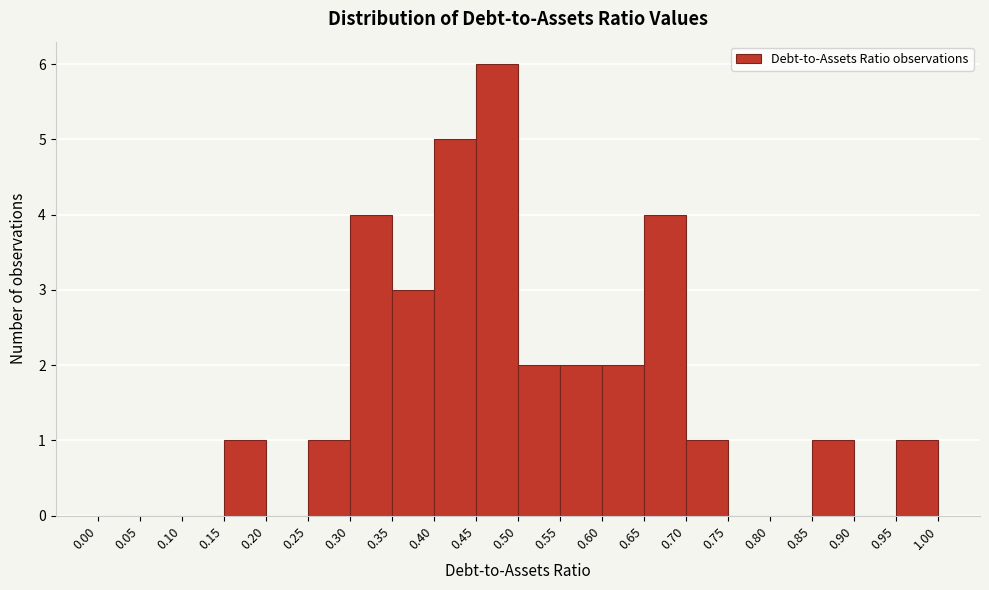

What is the height of the bar covering 0.70 to 0.75 on the x-axis? The values are not printed on the chart, so give them approximately, as read against the axis.

1